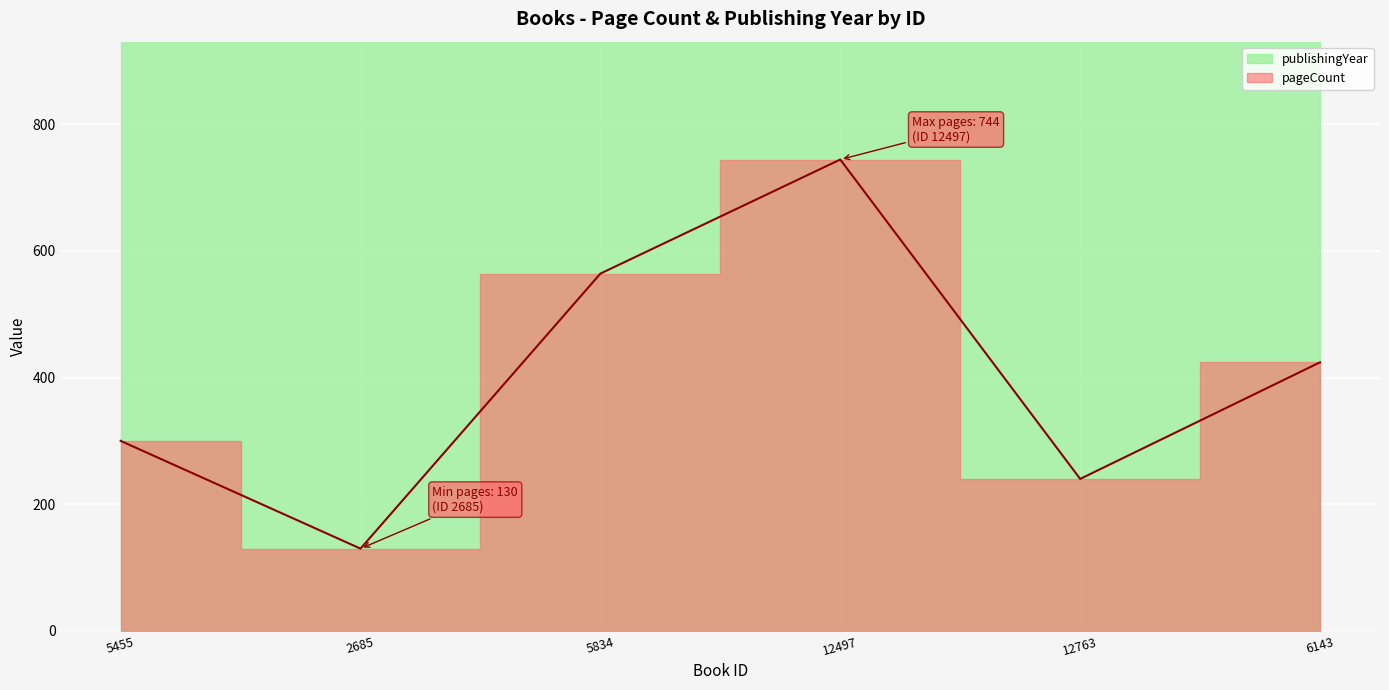

Where does the publishingYear series first go above 1972?

12497